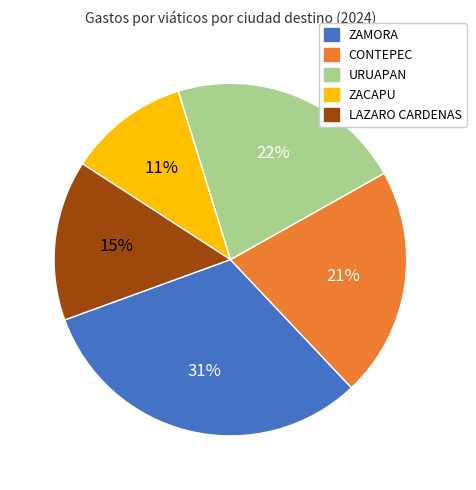

To the nearest percent, what is the difference between the largest and smallest slice percentages?

20%